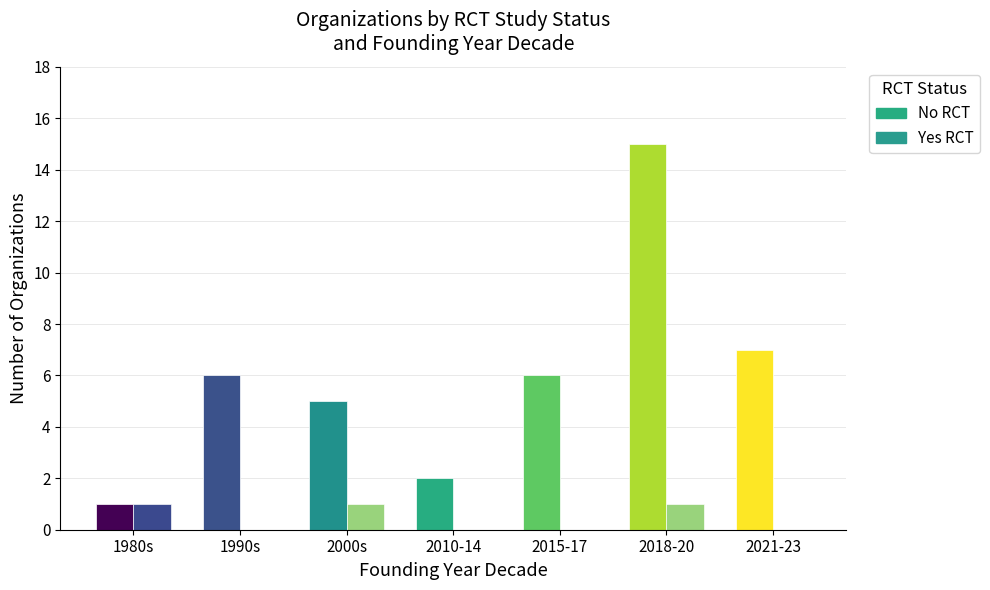

Count the number of data series in this chart.

2